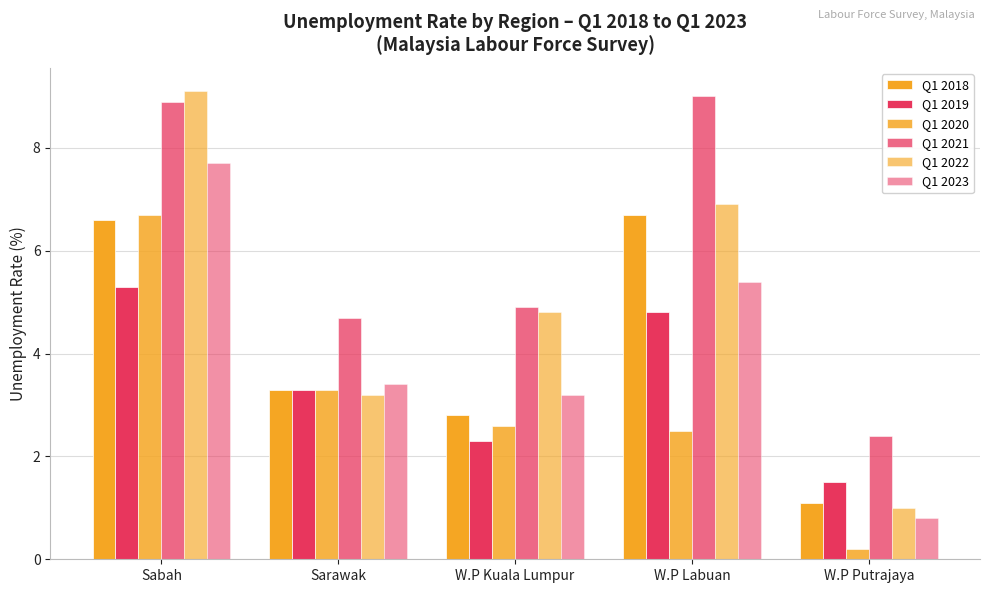

Count the number of data series in this chart.

6